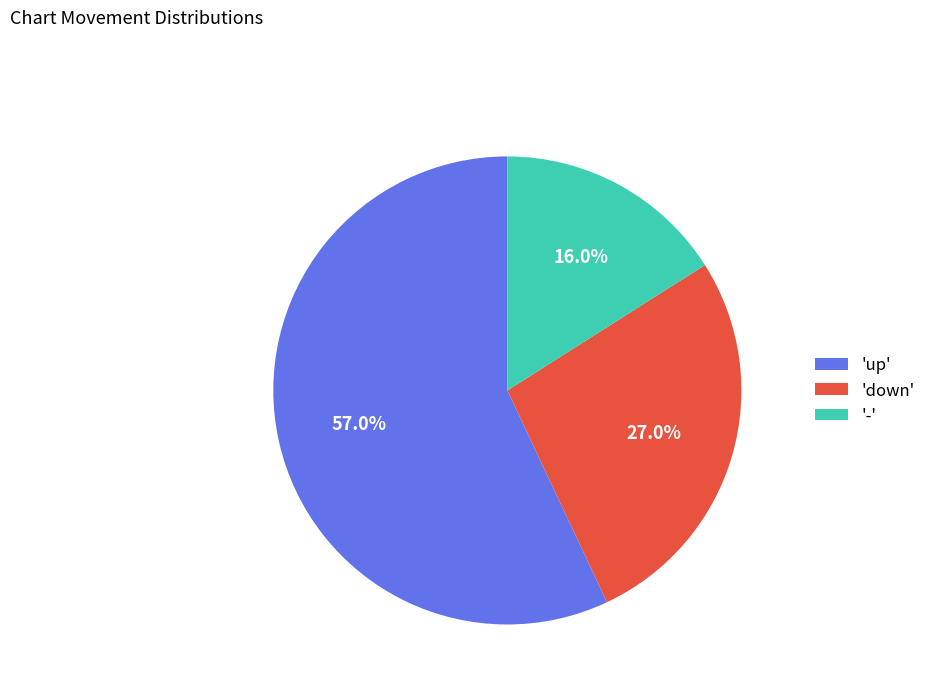

What is the ratio of the value at '-' to the value at 'down'?

0.6